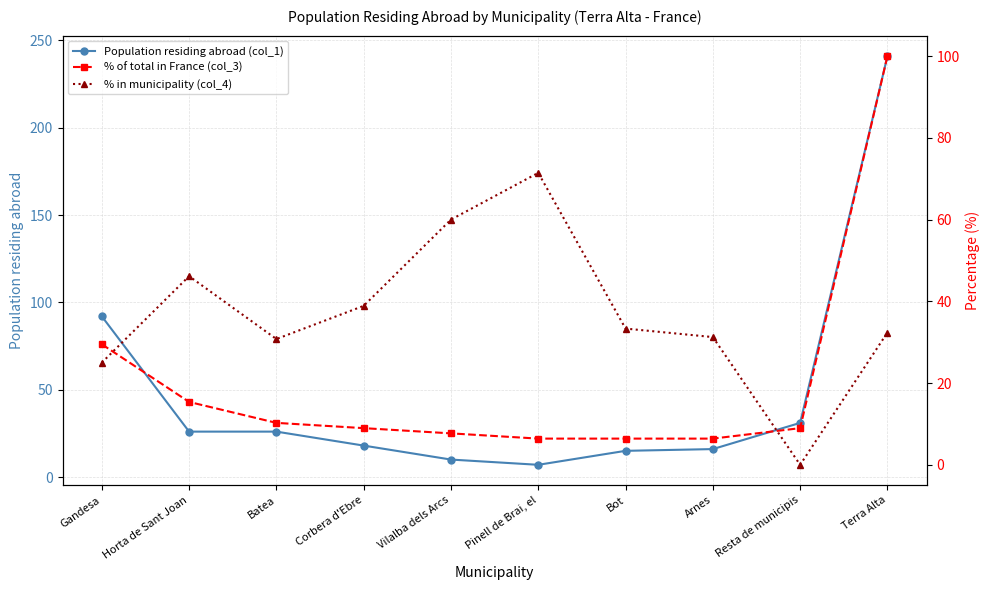

How many lines are shown in the chart?

3